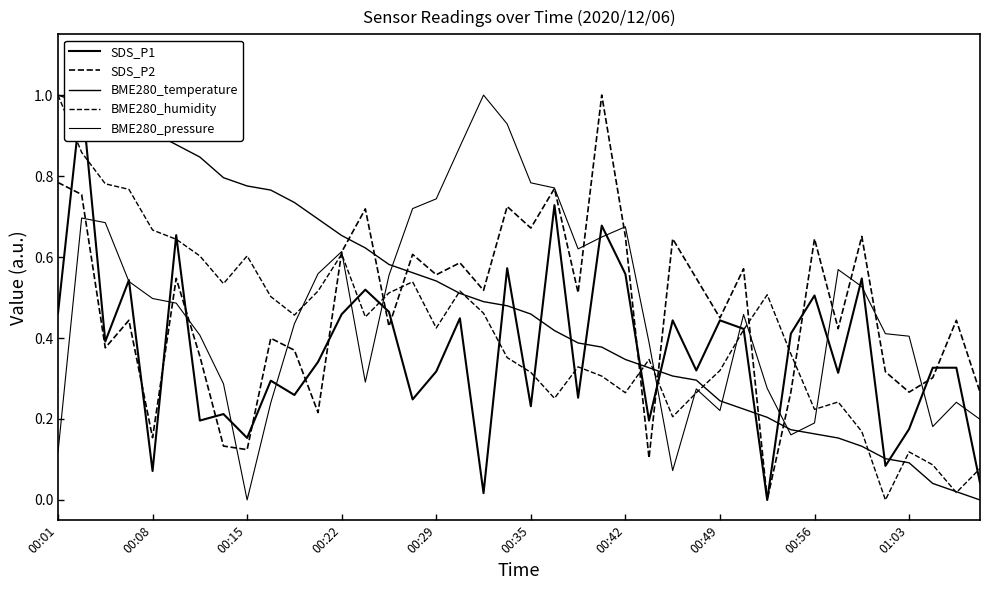

At which label does BME280_temperature reach its peak?

00:01